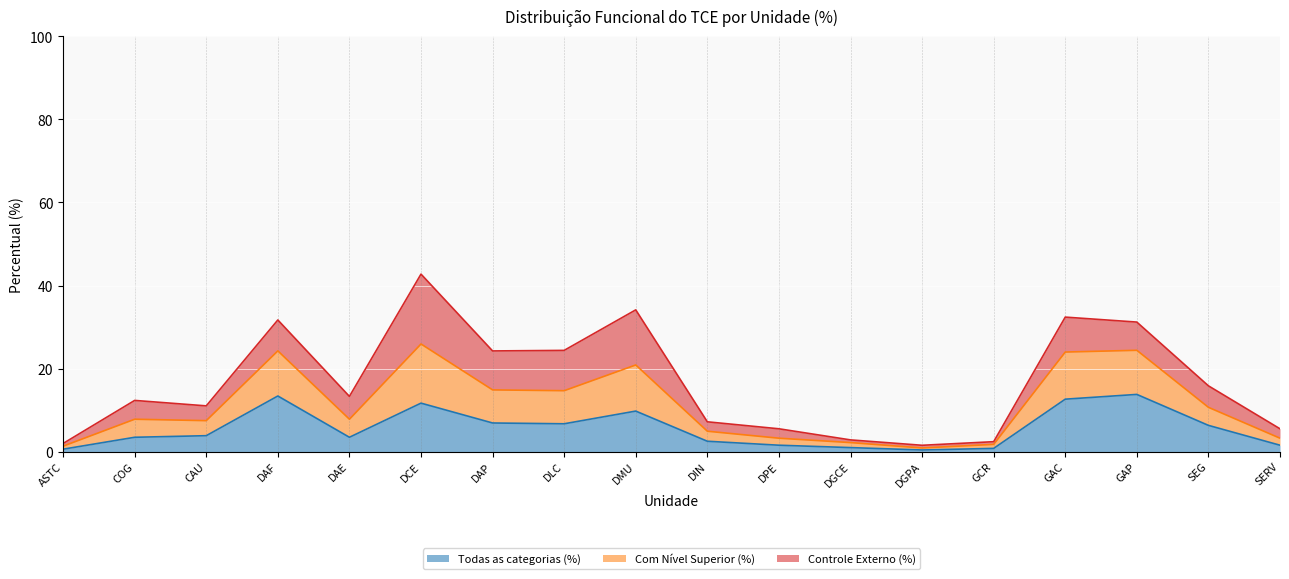

True or false: Todas as categorias (%) and Com Nível Superior (%) cross at least once.

False